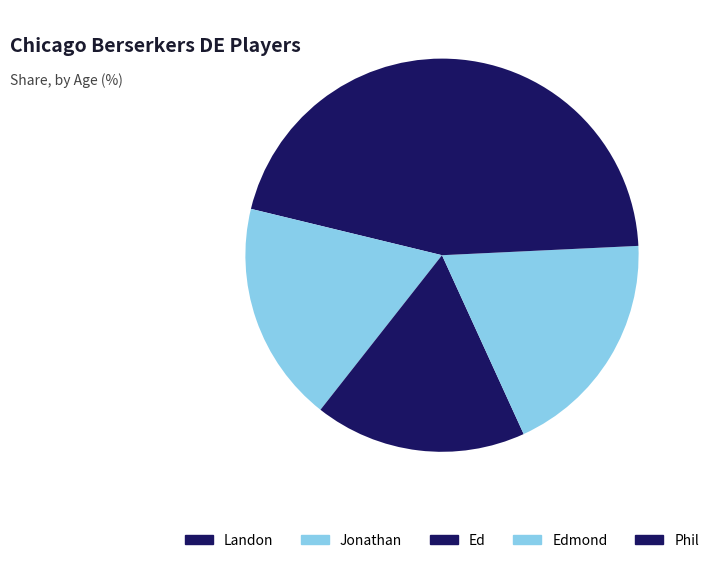

What is the change in value from Landon to Phil?

+4